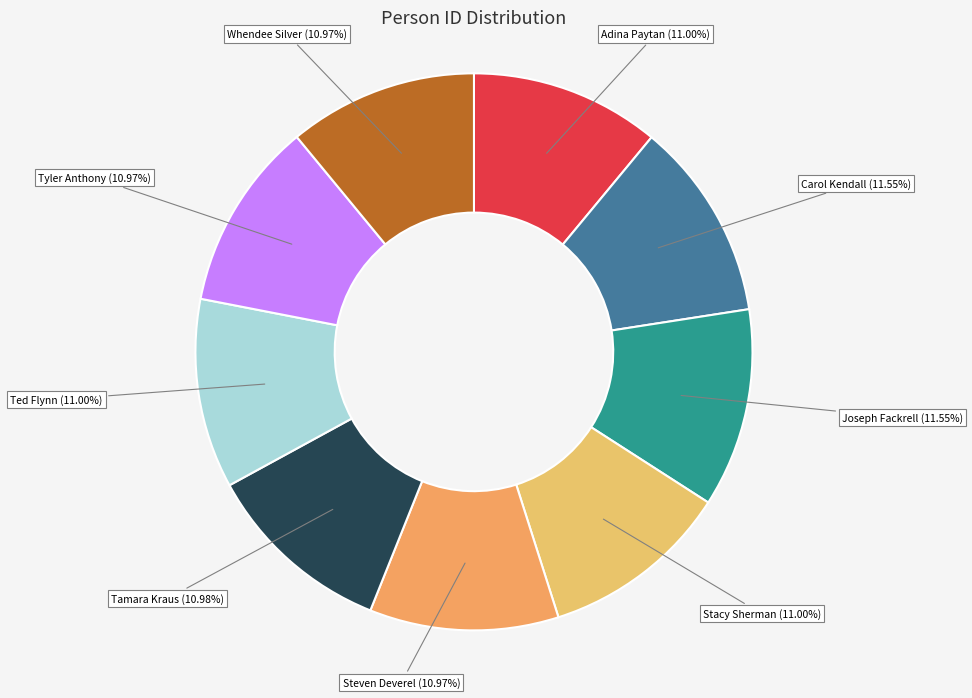

Which has a higher value, Tamara Kraus or Carol Kendall?

Carol Kendall